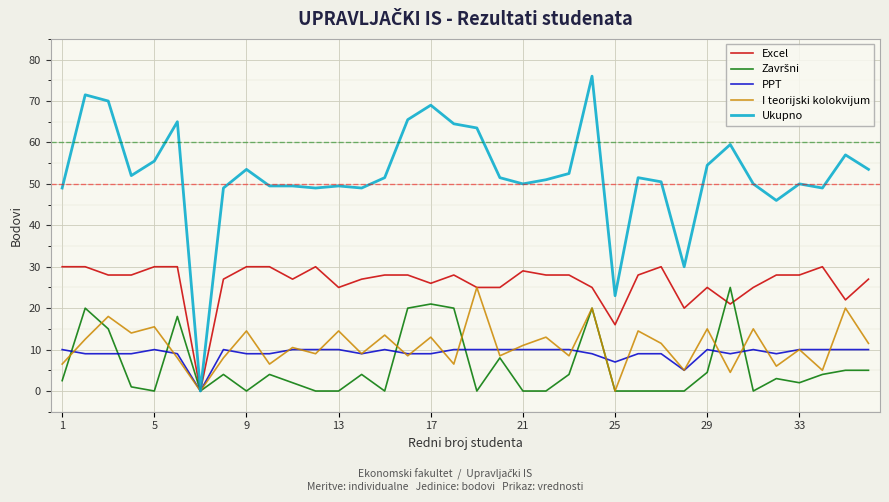

Which series has the largest total across all categories?

Ukupno